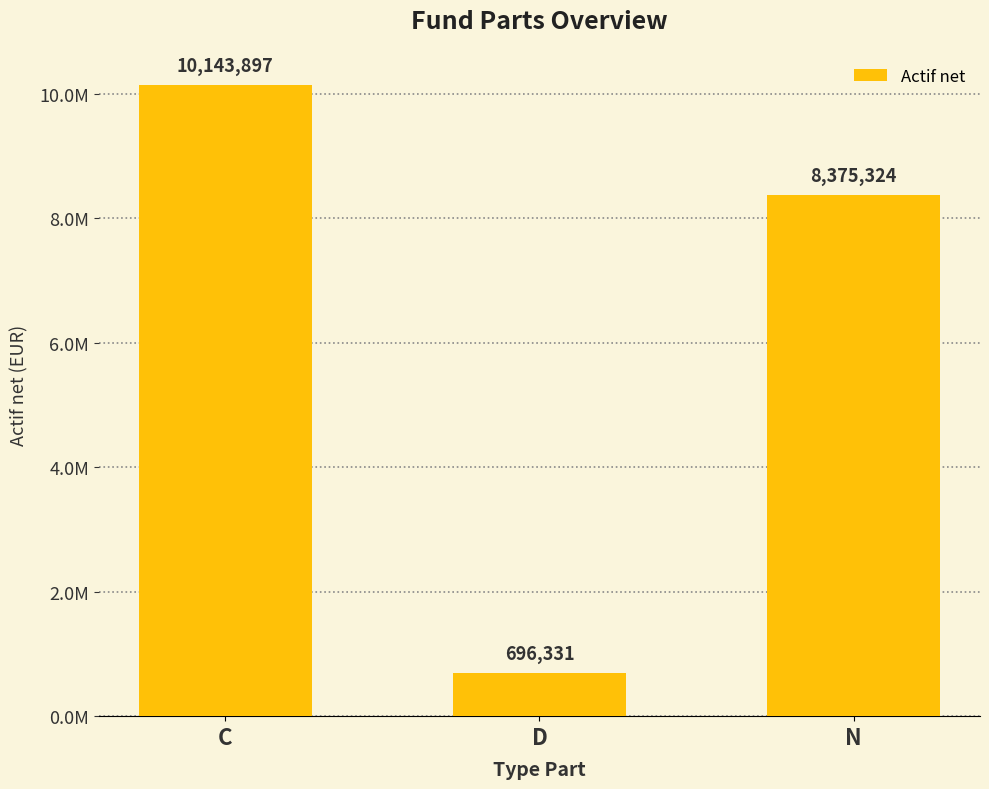

Which label corresponds to the largest value in the chart?

C